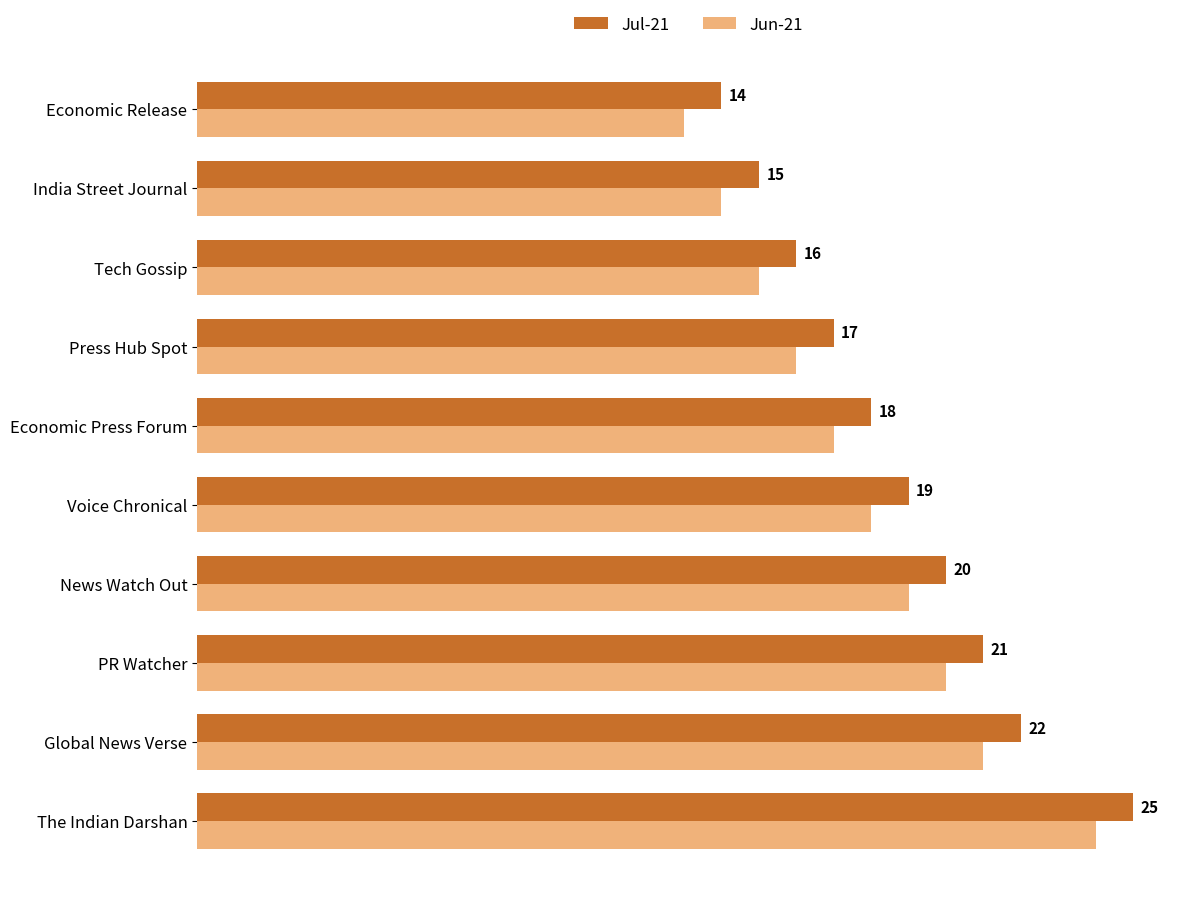

List the series in order of their peak value, lowest first.

Jun-21, Jul-21